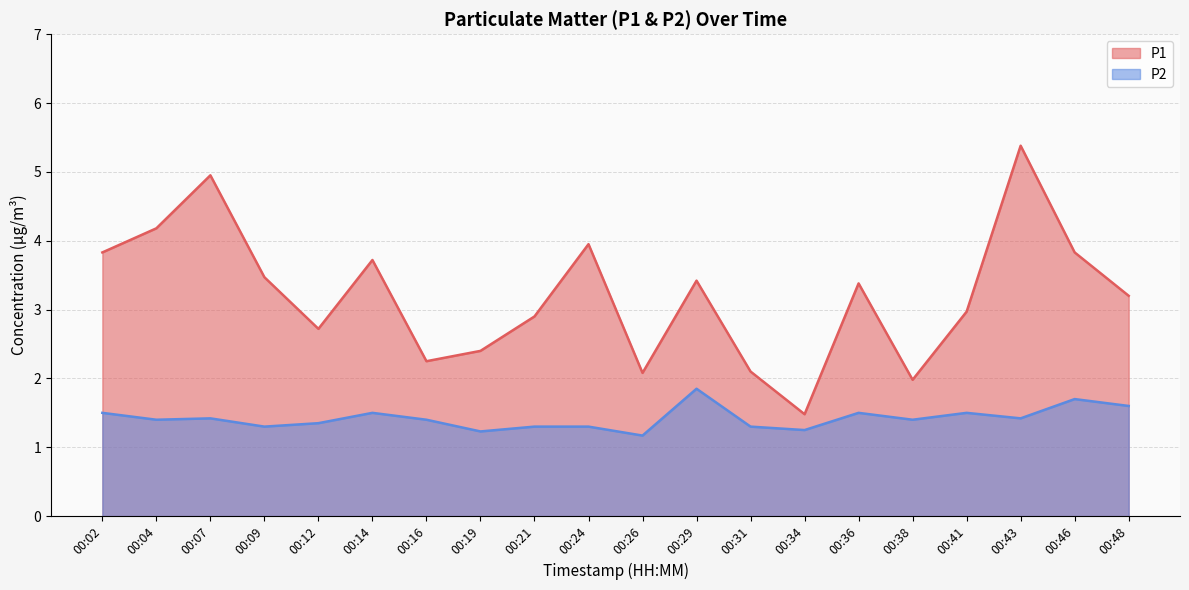

Reading left to right, list all the values displayed in this chart.

P1: 00:02=3.8	00:04=4.2	00:07=5.0	00:09=3.5	00:12=2.7	00:14=3.7	00:16=2.2	00:19=2.4	00:21=2.9	00:24=4.0	00:26=2.1	00:29=3.4	00:31=2.1	00:34=1.5	00:36=3.4	00:38=2.0	00:41=3.0	00:43=5.4	00:46=3.8	00:48=3.2
P2: 00:02=1.5	00:04=1.4	00:07=1.4	00:09=1.3	00:12=1.4	00:14=1.5	00:16=1.4	00:19=1.2	00:21=1.3	00:24=1.3	00:26=1.2	00:29=1.9	00:31=1.3	00:34=1.2	00:36=1.5	00:38=1.4	00:41=1.5	00:43=1.4	00:46=1.7	00:48=1.6